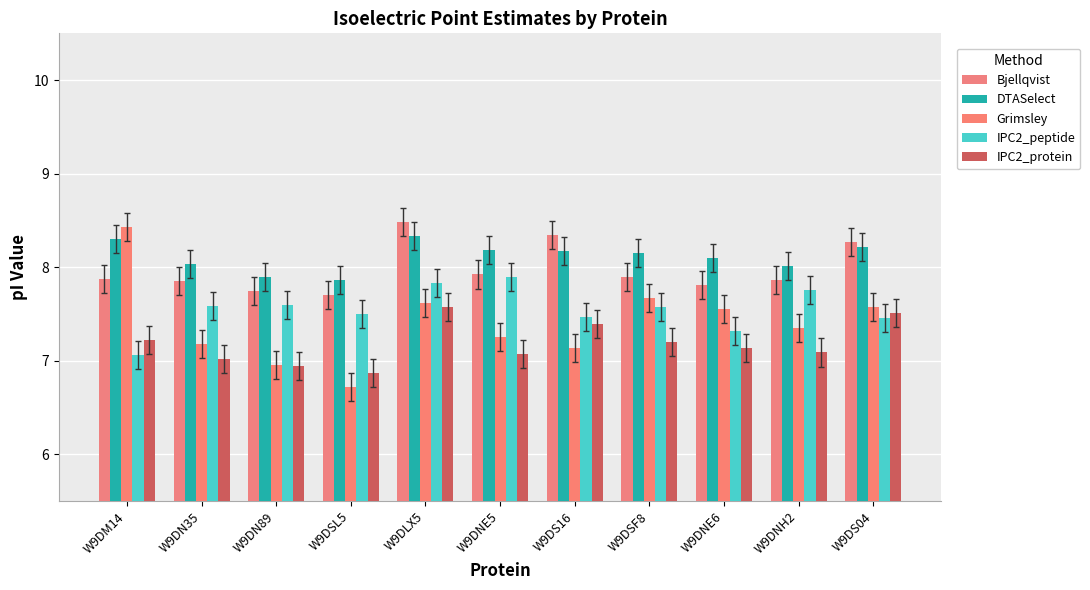

How many distinct data groups are displayed?

5